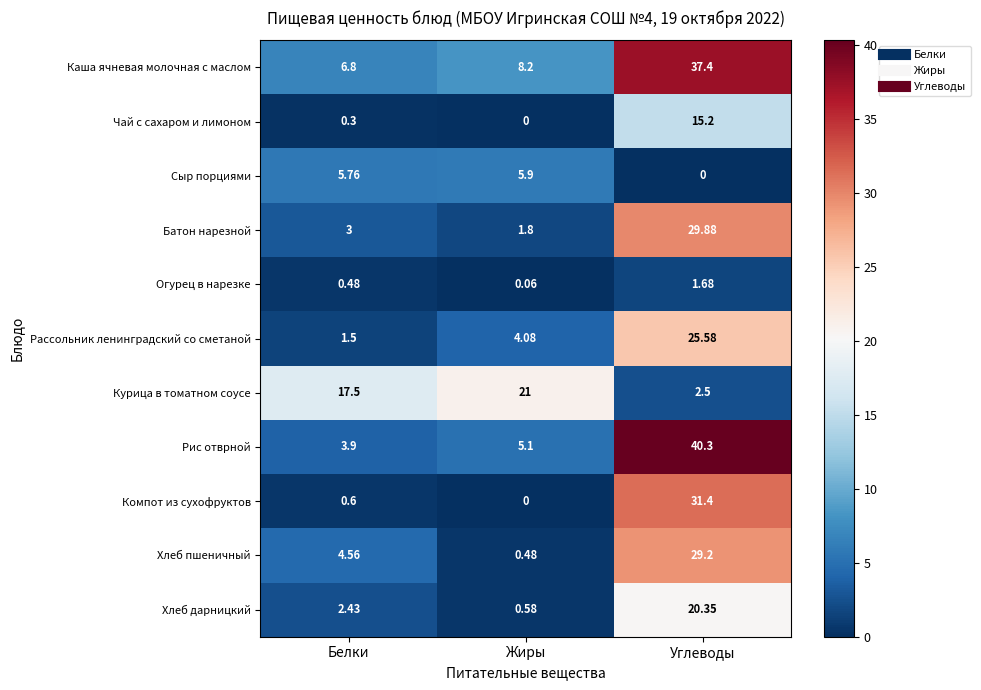

Between Жиры and Углеводы, which series saw the biggest shift?

Рис отврной